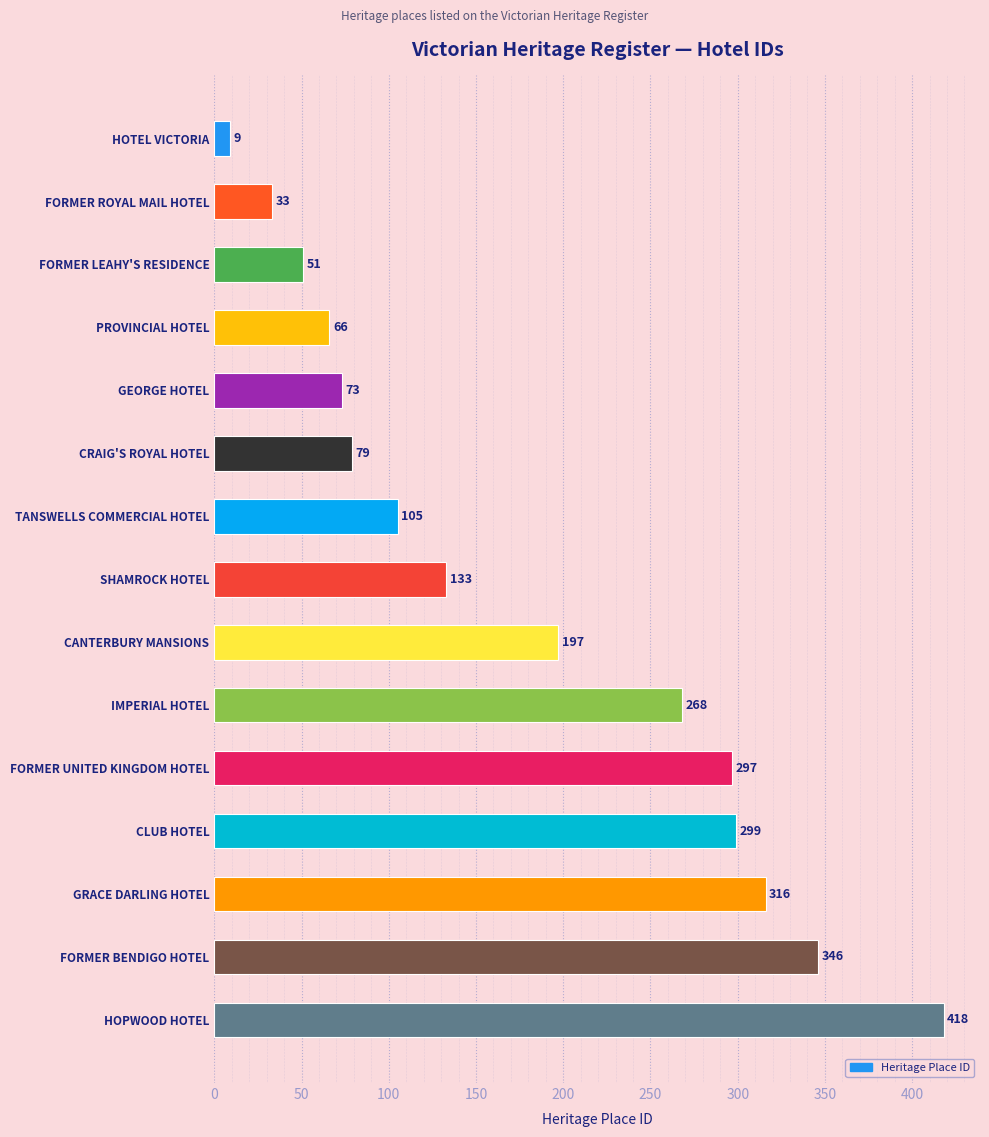

Between HOPWOOD HOTEL and FORMER BENDIGO HOTEL, which is larger?

HOPWOOD HOTEL